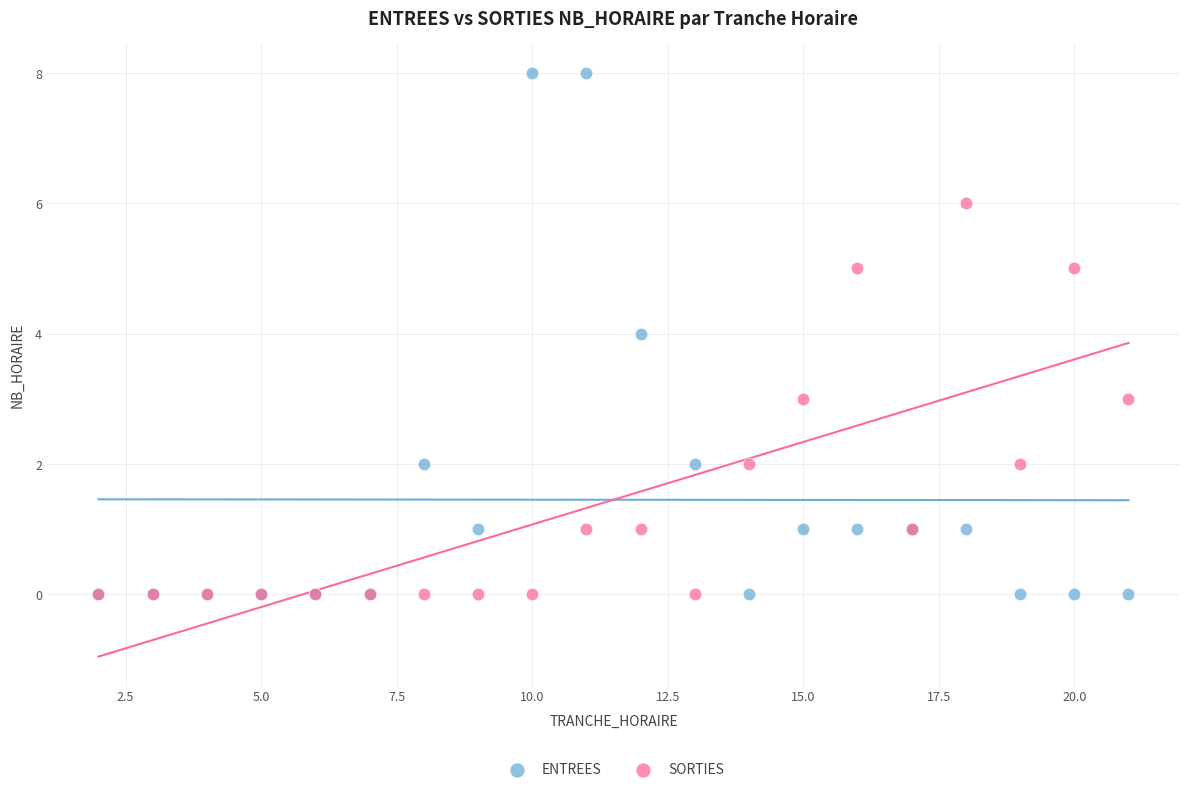

Which series has the largest Y range (max minus min)?

ENTREES